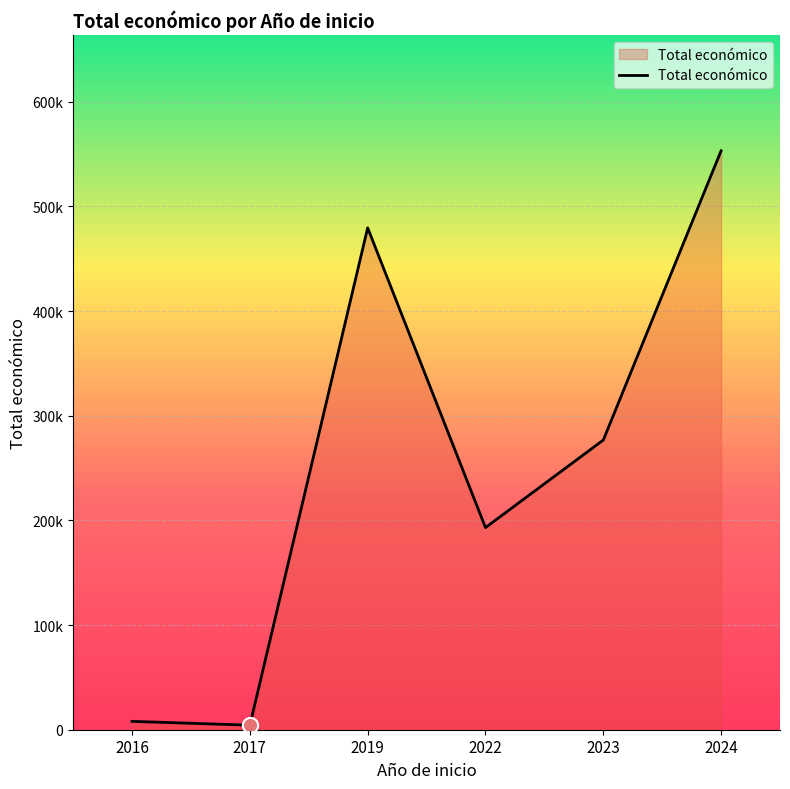

Between 2017 and 2022, which is larger?

2022